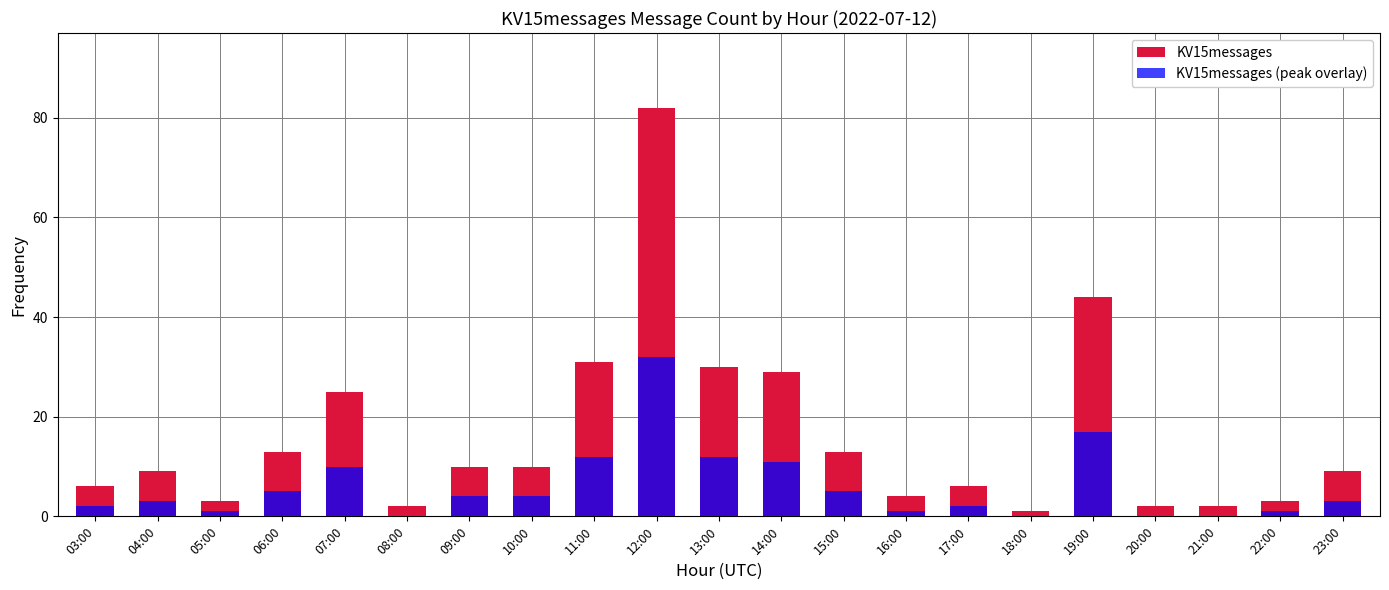

What is the difference between the highest and lowest values at 11:00?

19